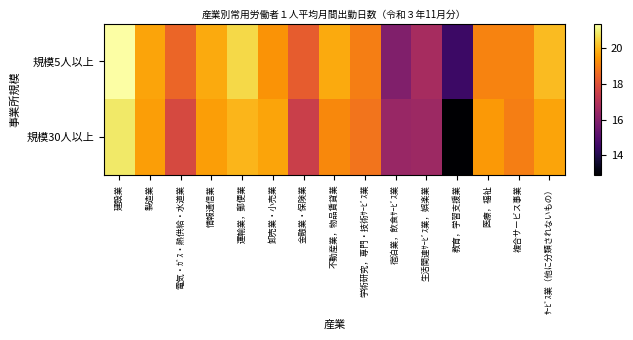

What is the maximum value shown in the chart?

21.4